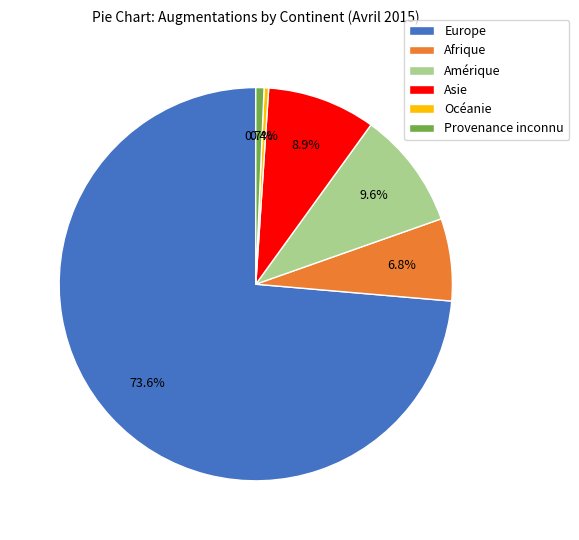

Count the number of slices in the pie.

6